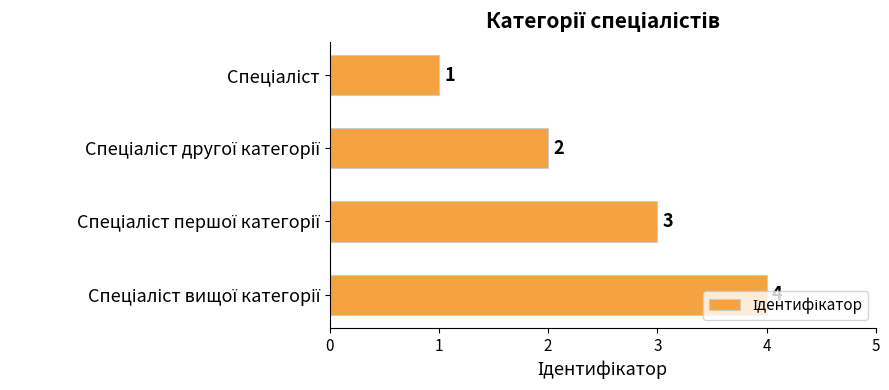

What is the minimum value shown in the chart?

1